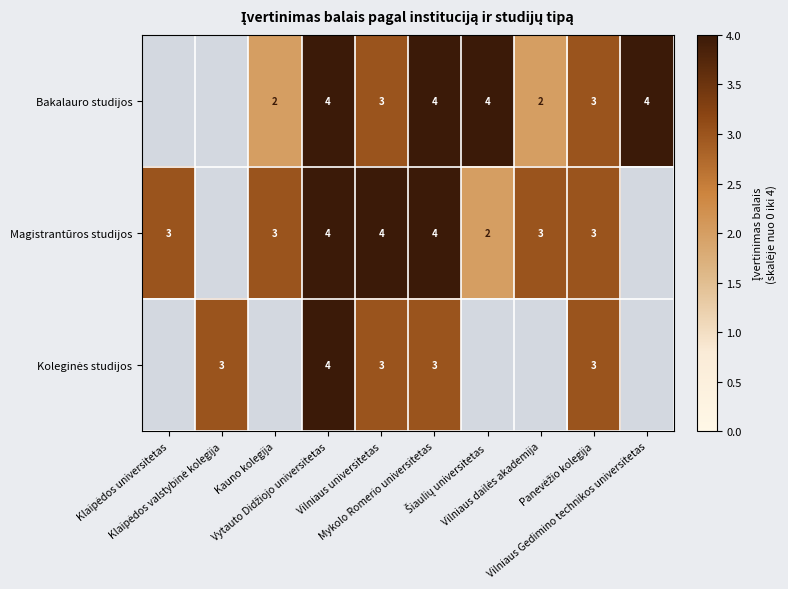

List the labels in order of Bakalauro studijos value, largest first.

Vytauto Didžiojo universitetas, Mykolo Romerio universitetas, Šiaulių universitetas, Vilniaus Gedimino technikos universitetas, Vilniaus universitetas, Panevėžio kolegija, Kauno kolegija, Vilniaus dailės akademija, Klaipėdos universitetas, Klaipėdos valstybinė kolegija